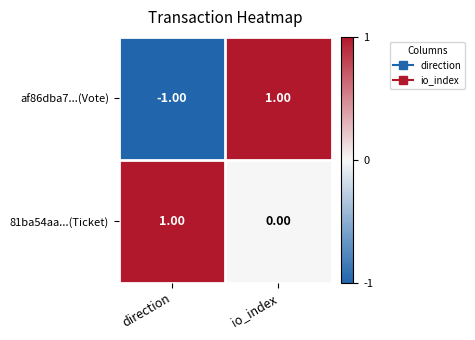

Where is 81ba54aa...(Ticket) nearest to the value 0?

io_index